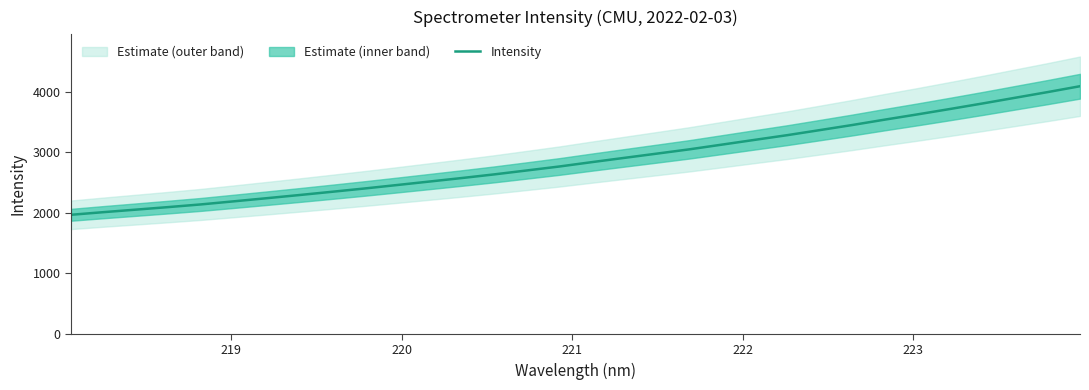

What is the lowest value of the Intensity series?

1966.5